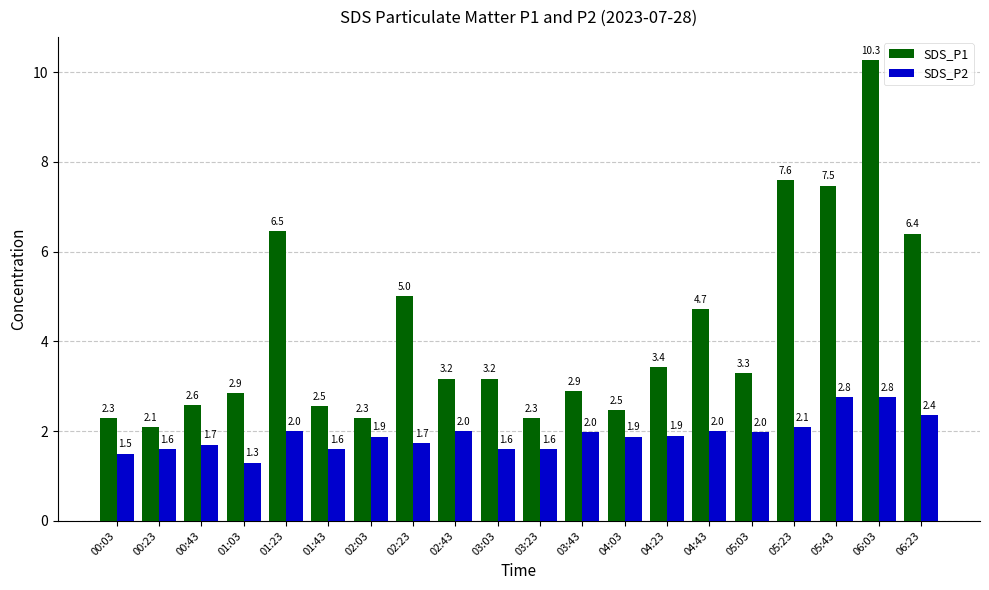

Which series has the largest range (max minus min)?

SDS_P1